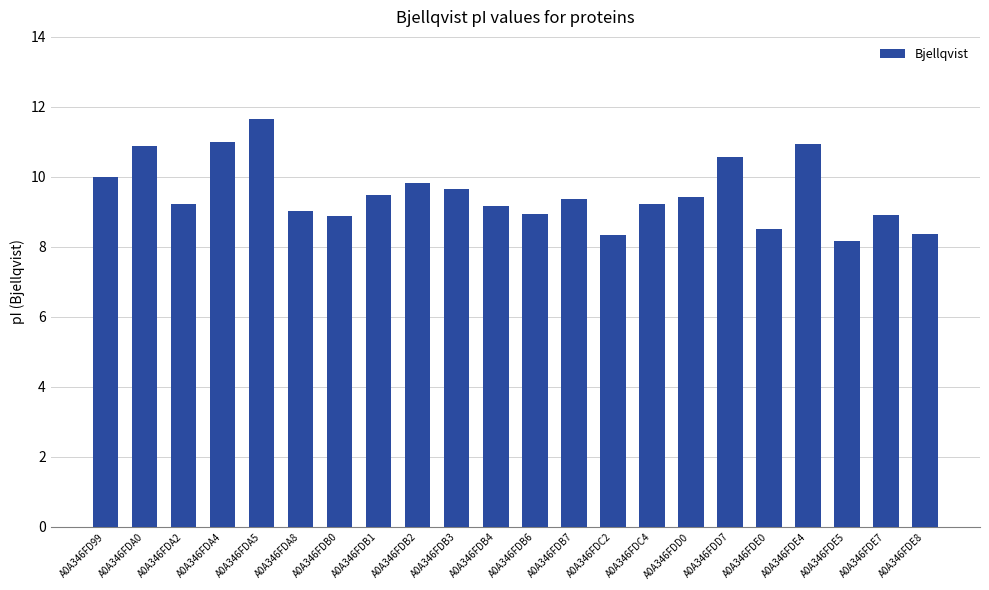

Approximately how many times larger is the value at A0A346FDB3 compared to A0A346FDA2?

1.0